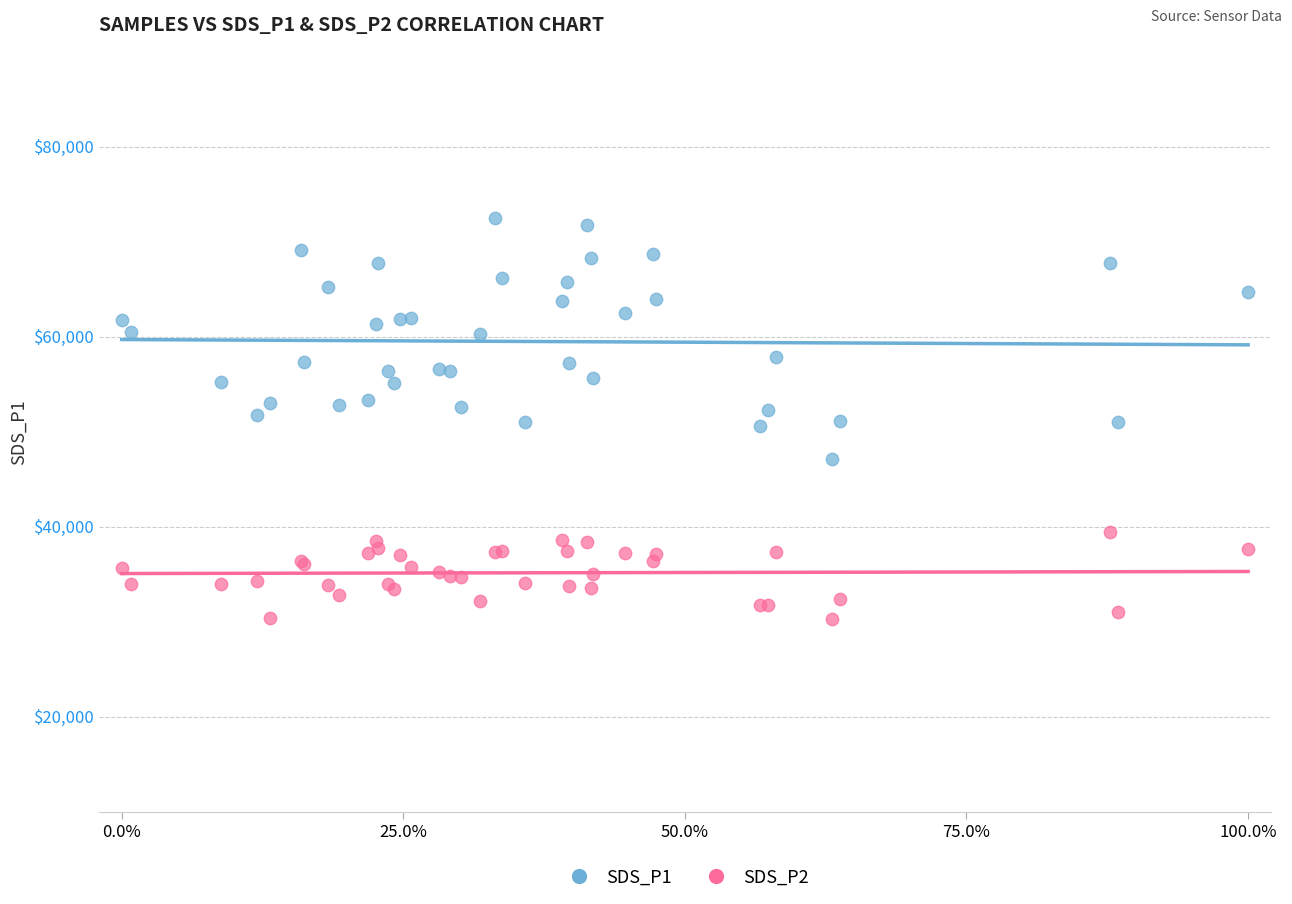

Which series reaches the maximum Y coordinate?

SDS_P1